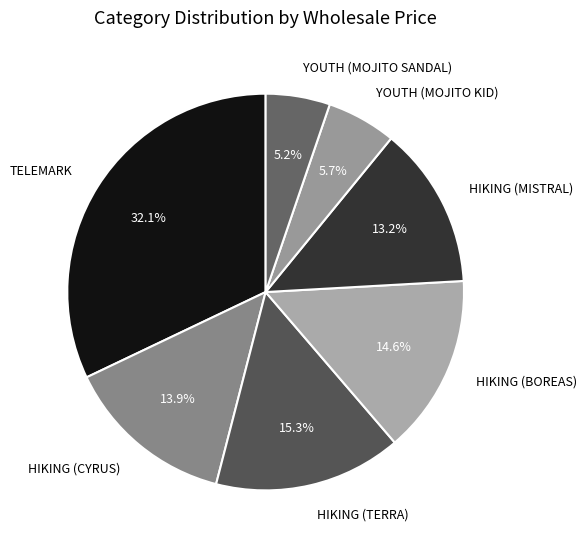

Which category has the biggest portion of the pie?

TELEMARK